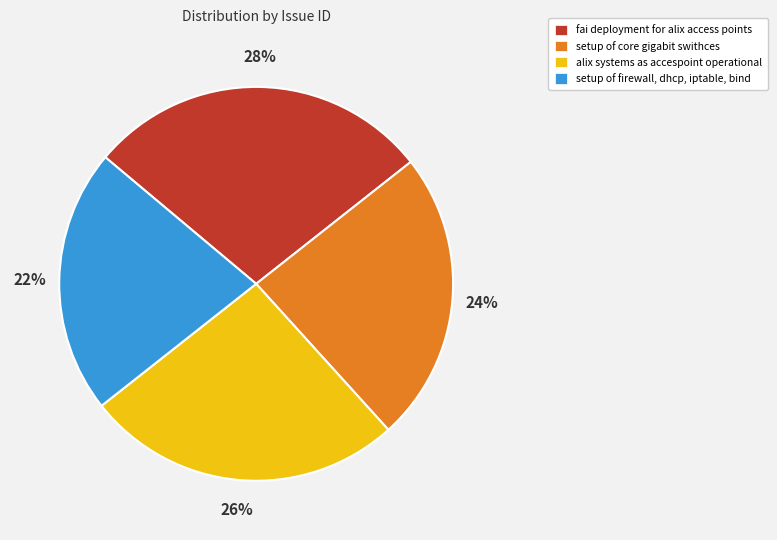

Do alix systems as accespoint operational and setup of firewall, dhcp, iptable, bind together represent more than half of the pie?

No